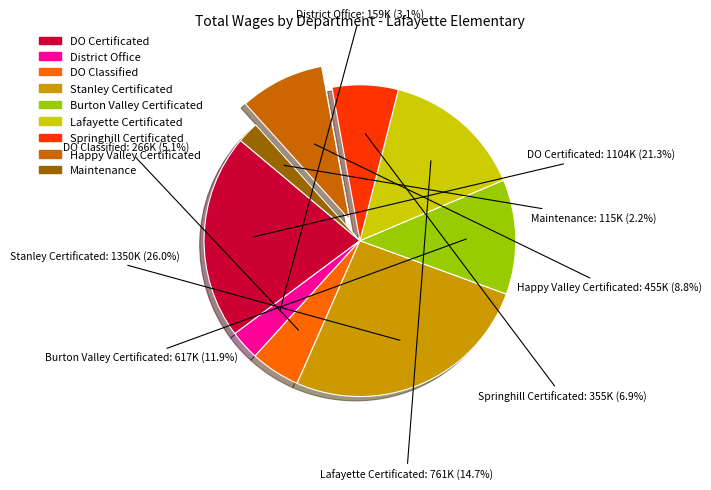

Rank the categories by value from highest to lowest.

Stanley Certificated, DO Certificated, Lafayette Certificated, Burton Valley Certificated, Happy Valley Certificated, Springhill Certificated, DO Classified, District Office, Maintenance